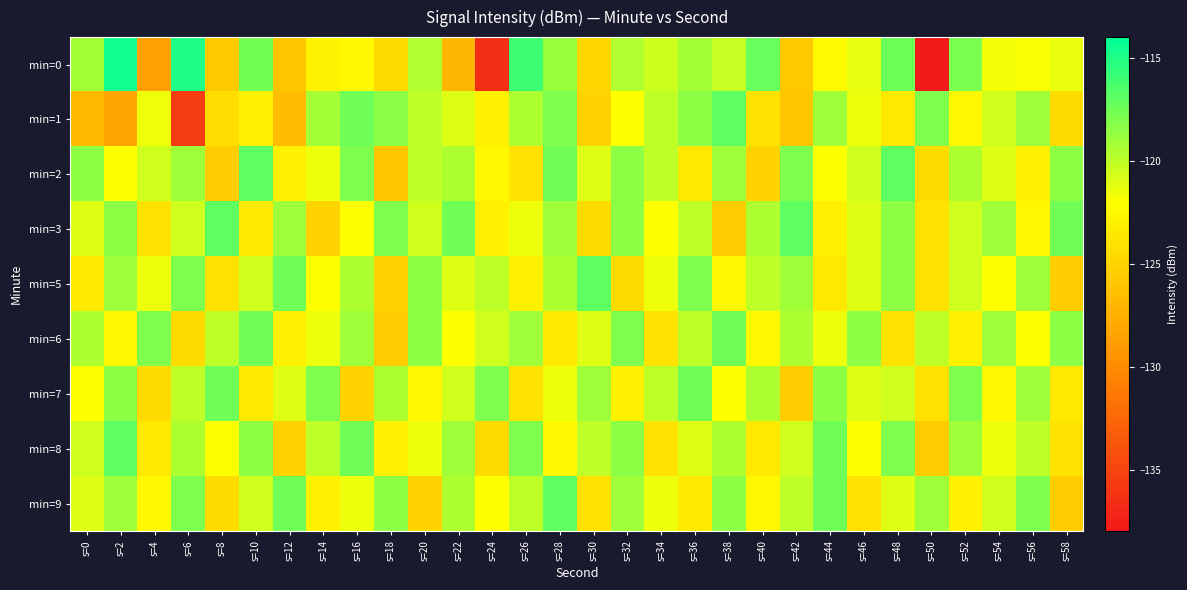

Reading left to right, extract all data points from this chart.

min=0: s=0=-119.1	s=2=-114.7	s=4=-128.7	s=6=-115.0	s=8=-125.6	s=10=-117.6	s=12=-125.9	s=14=-122.8	s=16=-122.5	s=18=-124.6	s=20=-119.5	s=22=-127.1	s=24=-136.5	s=26=-115.9	s=28=-118.8	s=30=-124.7	s=32=-119.6	s=34=-120.4	s=36=-119.1	s=38=-120.3	s=40=-117.3	s=42=-125.7	s=44=-122.4	s=46=-121.3	s=48=-117.4	s=50=-138.0	s=52=-117.9	s=54=-121.6	s=56=-121.8	s=58=-121.4
min=1: s=0=-126.8	s=2=-128.2	s=4=-121.5	s=6=-135.4	s=8=-124.3	s=10=-122.9	s=12=-126.6	s=14=-119.2	s=16=-117.5	s=18=-118.3	s=20=-120.0	s=22=-121.0	s=24=-123.0	s=26=-119.5	s=28=-118.0	s=30=-125.0	s=32=-122.0	s=34=-120.0	s=36=-118.5	s=38=-117.0	s=40=-124.0	s=42=-126.0	s=44=-119.0	s=46=-121.5	s=48=-123.5	s=50=-118.0	s=52=-122.5	s=54=-120.5	s=56=-119.0	s=58=-124.5
min=2: s=0=-118.5	s=2=-122.0	s=4=-120.5	s=6=-119.0	s=8=-125.5	s=10=-117.0	s=12=-123.0	s=14=-121.5	s=16=-118.0	s=18=-126.0	s=20=-120.0	s=22=-119.5	s=24=-122.5	s=26=-124.0	s=28=-117.5	s=30=-121.0	s=32=-118.5	s=34=-120.0	s=36=-123.5	s=38=-119.0	s=40=-125.0	s=42=-118.0	s=44=-122.0	s=46=-120.5	s=48=-117.0	s=50=-124.5	s=52=-119.5	s=54=-121.0	s=56=-123.0	s=58=-118.5
min=3: s=0=-121.0	s=2=-118.5	s=4=-124.0	s=6=-120.5	s=8=-117.0	s=10=-123.5	s=12=-119.0	s=14=-125.0	s=16=-122.0	s=18=-118.0	s=20=-120.5	s=22=-117.5	s=24=-123.0	s=26=-121.5	s=28=-119.0	s=30=-124.5	s=32=-118.5	s=34=-122.0	s=36=-120.0	s=38=-125.5	s=40=-119.5	s=42=-117.0	s=44=-123.0	s=46=-121.0	s=48=-118.5	s=50=-124.0	s=52=-120.5	s=54=-119.0	s=56=-122.5	s=58=-117.5
min=5: s=0=-123.5	s=2=-119.0	s=4=-121.5	s=6=-118.0	s=8=-124.0	s=10=-120.5	s=12=-117.5	s=14=-122.0	s=16=-119.5	s=18=-125.0	s=20=-118.5	s=22=-121.0	s=24=-120.0	s=26=-123.0	s=28=-119.5	s=30=-117.0	s=32=-124.5	s=34=-121.5	s=36=-118.0	s=38=-122.5	s=40=-120.0	s=42=-119.0	s=44=-123.5	s=46=-121.0	s=48=-118.5	s=50=-124.0	s=52=-120.5	s=54=-122.0	s=56=-119.0	s=58=-125.5
min=6: s=0=-119.5	s=2=-122.5	s=4=-118.0	s=6=-124.5	s=8=-120.0	s=10=-117.5	s=12=-123.0	s=14=-121.5	s=16=-119.0	s=18=-125.5	s=20=-118.5	s=22=-122.0	s=24=-120.5	s=26=-119.0	s=28=-123.5	s=30=-121.0	s=32=-118.0	s=34=-124.0	s=36=-120.0	s=38=-117.5	s=40=-122.5	s=42=-119.5	s=44=-121.5	s=46=-118.5	s=48=-124.0	s=50=-120.0	s=52=-123.0	s=54=-119.0	s=56=-122.0	s=58=-118.5
min=7: s=0=-122.0	s=2=-118.5	s=4=-124.5	s=6=-120.0	s=8=-117.5	s=10=-123.5	s=12=-121.0	s=14=-118.0	s=16=-125.0	s=18=-119.5	s=20=-122.5	s=22=-120.5	s=24=-118.0	s=26=-124.0	s=28=-121.5	s=30=-119.0	s=32=-123.0	s=34=-120.0	s=36=-117.5	s=38=-122.0	s=40=-119.5	s=42=-125.5	s=44=-118.5	s=46=-121.0	s=48=-120.5	s=50=-124.0	s=52=-118.0	s=54=-122.5	s=56=-119.0	s=58=-123.5
min=8: s=0=-120.5	s=2=-117.0	s=4=-123.5	s=6=-119.5	s=8=-122.0	s=10=-118.5	s=12=-125.0	s=14=-120.0	s=16=-117.5	s=18=-123.0	s=20=-121.5	s=22=-119.0	s=24=-124.5	s=26=-118.0	s=28=-122.5	s=30=-120.0	s=32=-118.5	s=34=-124.0	s=36=-121.0	s=38=-119.5	s=40=-123.5	s=42=-120.5	s=44=-117.5	s=46=-122.0	s=48=-118.0	s=50=-125.5	s=52=-119.0	s=54=-121.5	s=56=-120.0	s=58=-124.0
min=9: s=0=-121.0	s=2=-119.0	s=4=-122.5	s=6=-118.0	s=8=-124.5	s=10=-120.5	s=12=-117.5	s=14=-123.0	s=16=-121.5	s=18=-118.5	s=20=-125.0	s=22=-119.5	s=24=-122.0	s=26=-120.0	s=28=-117.0	s=30=-124.0	s=32=-119.0	s=34=-121.5	s=36=-123.5	s=38=-118.5	s=40=-122.5	s=42=-120.0	s=44=-117.5	s=46=-124.0	s=48=-121.0	s=50=-119.0	s=52=-123.0	s=54=-120.5	s=56=-118.0	s=58=-125.5